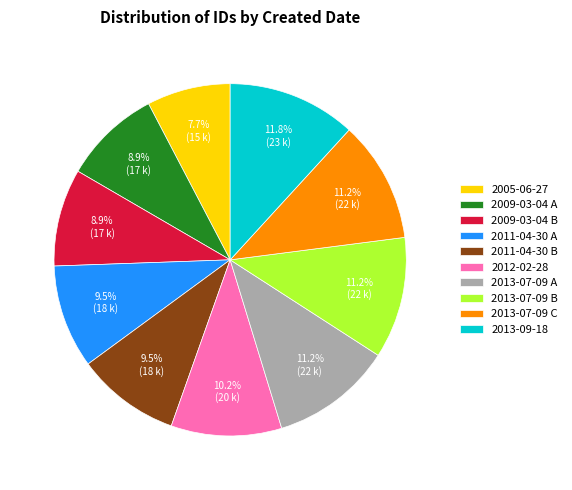

Which category has the biggest portion of the pie?

2013-09-18